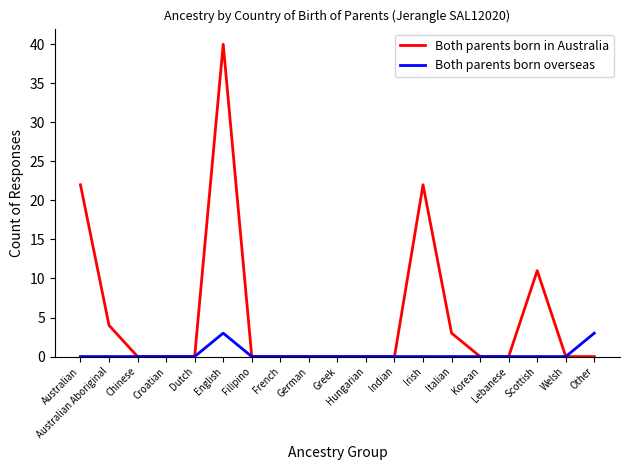

Rank the series by their maximum value, from highest to lowest.

Both parents born in Australia, Both parents born overseas